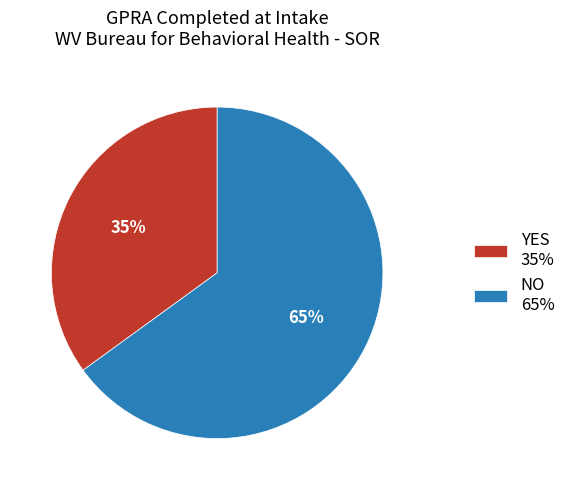

How many slices are in this pie chart?

2